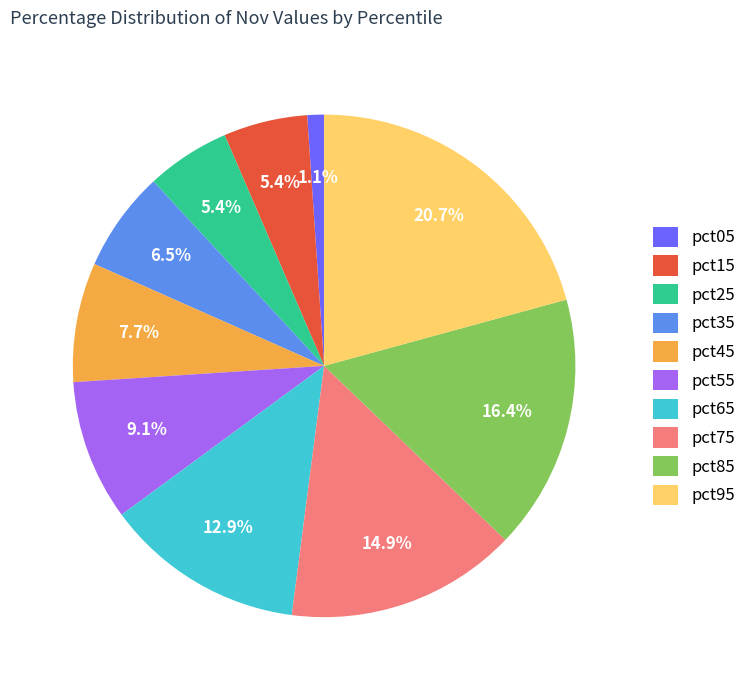

To the nearest percent, what percentage of the pie is pct05?

1%